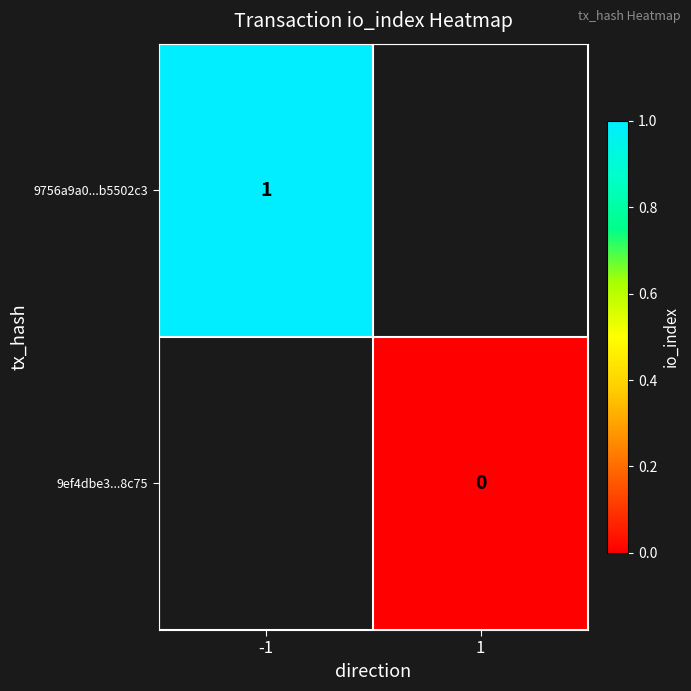

Is the value of 9ef4dbe3...8c75 at -1 greater than the value of 9756a9a0...b5502c3 at -1?

No